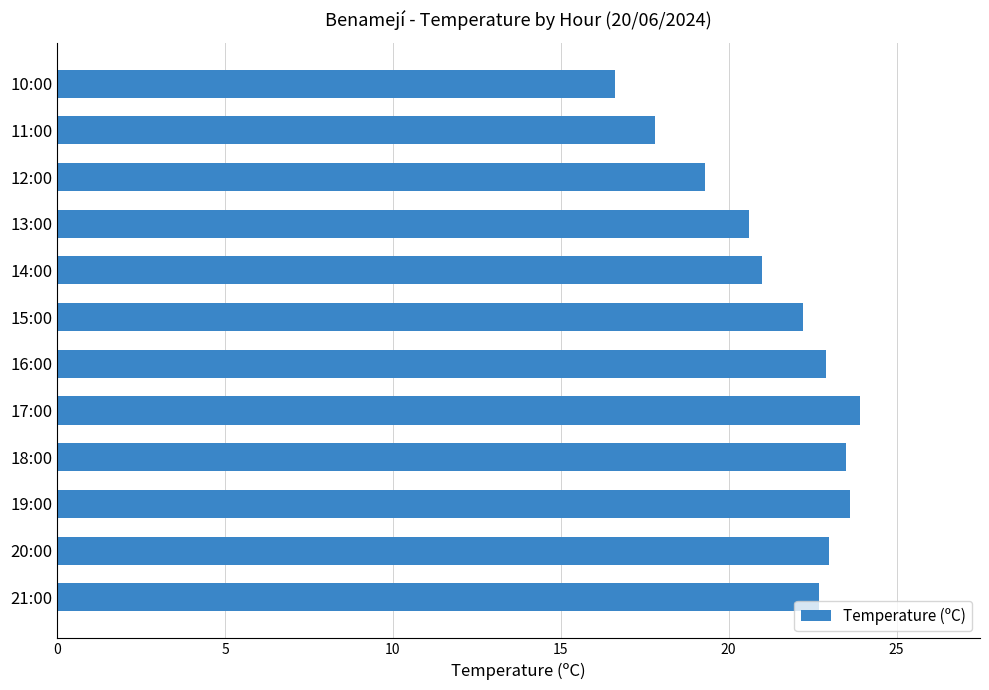

How many distinct data groups are displayed?

1